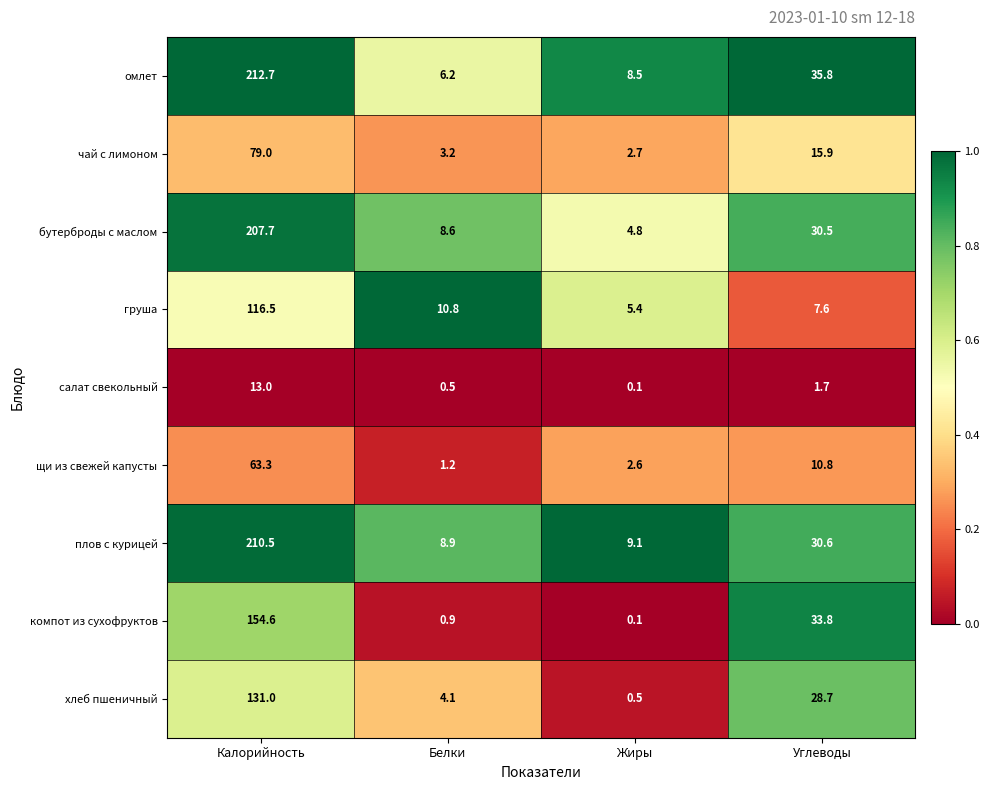

How many data points does each series have?

4